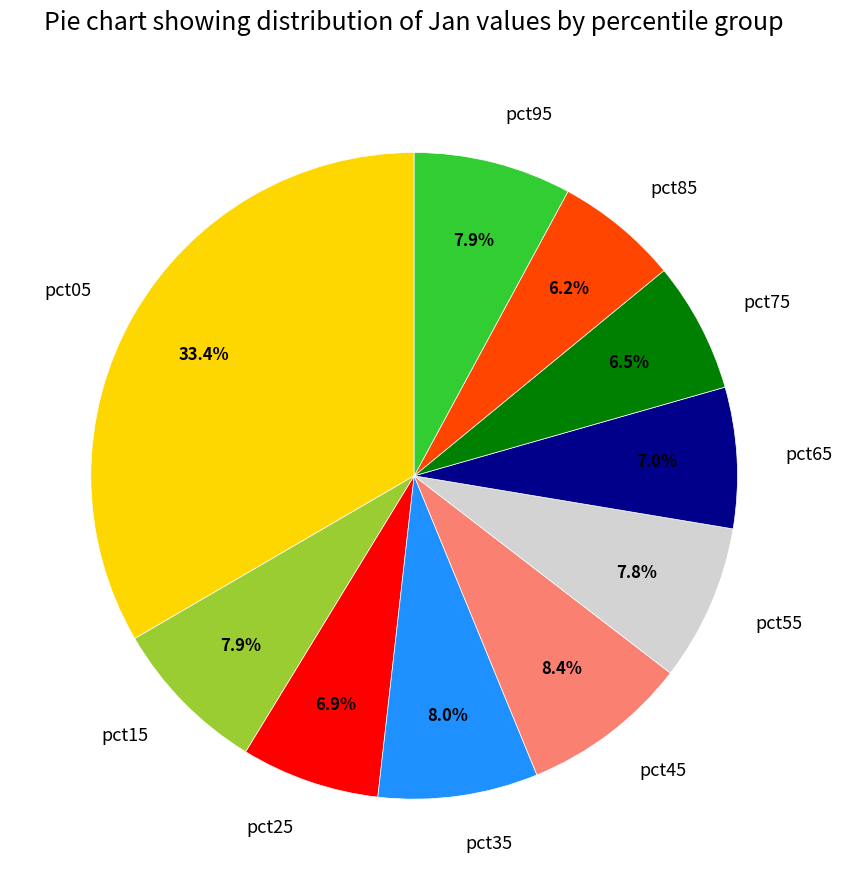

To the nearest percent, what is the average slice percentage?

10%